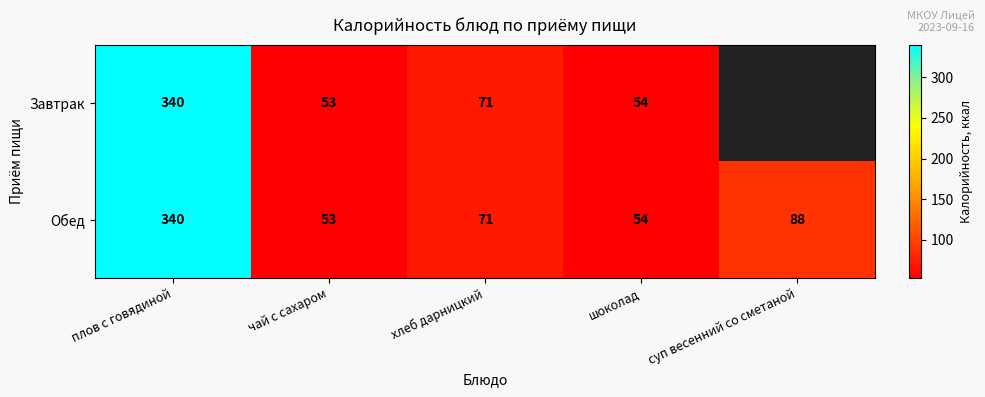

What is the total value across all series at шоколад?

108